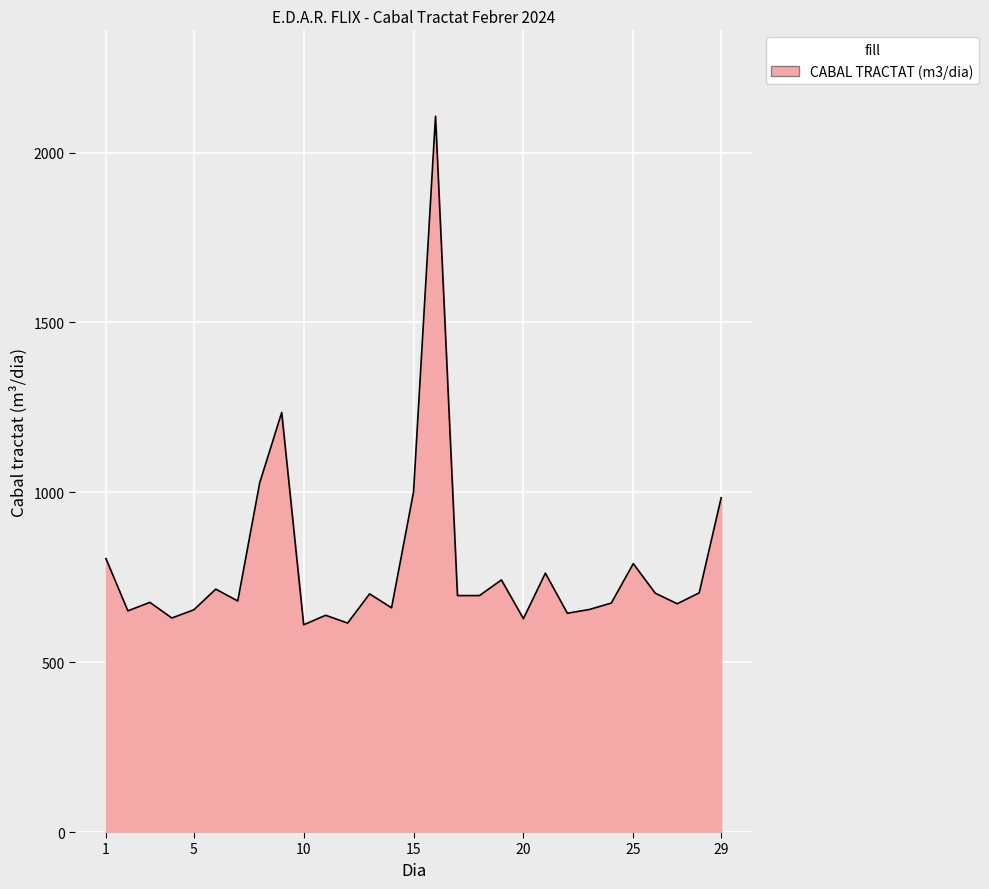

What is the maximum value shown in the chart?

2107